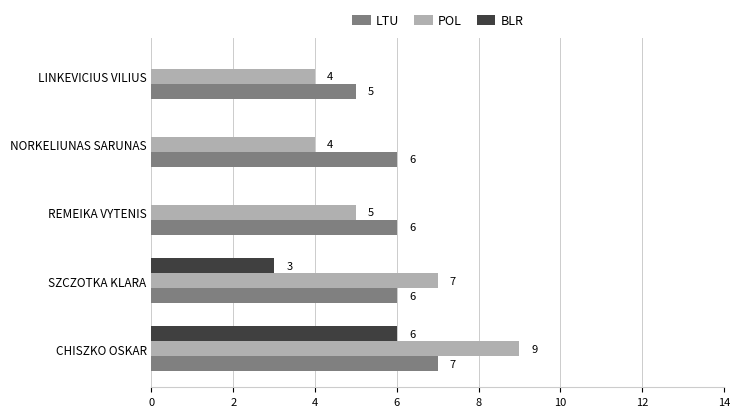

What is the total value across all series at REMEIKA VYTENIS?

11